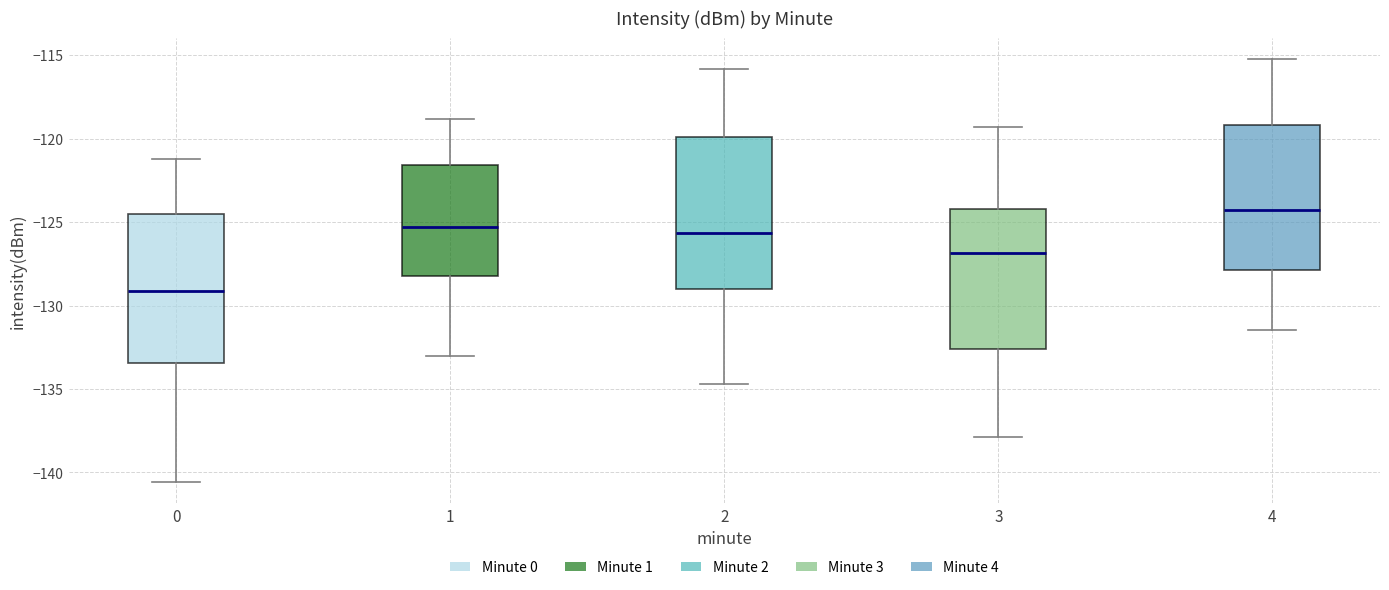

Where does the median line of the box at x = 4 sit on the y-axis? The values are not printed on the chart, so give them approximately, as read against the axis.

-124.5